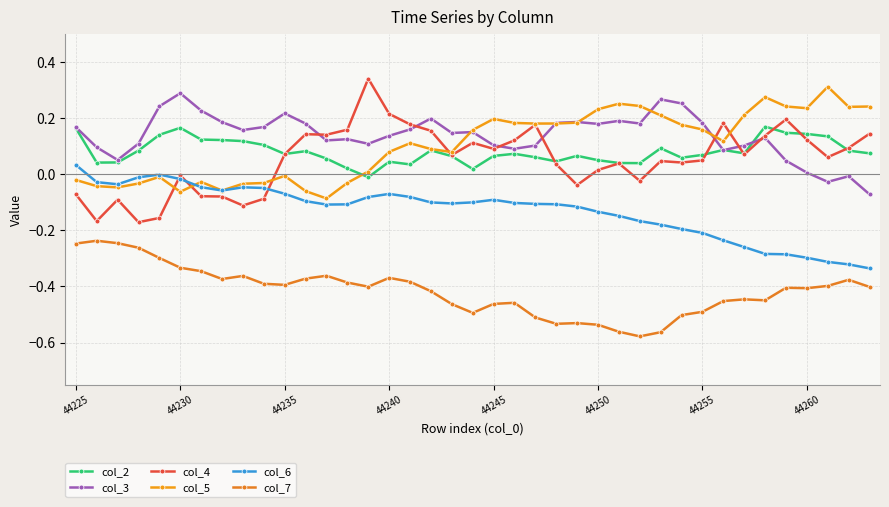

What are all the series names shown in the legend?

col_2, col_3, col_4, col_5, col_6, col_7